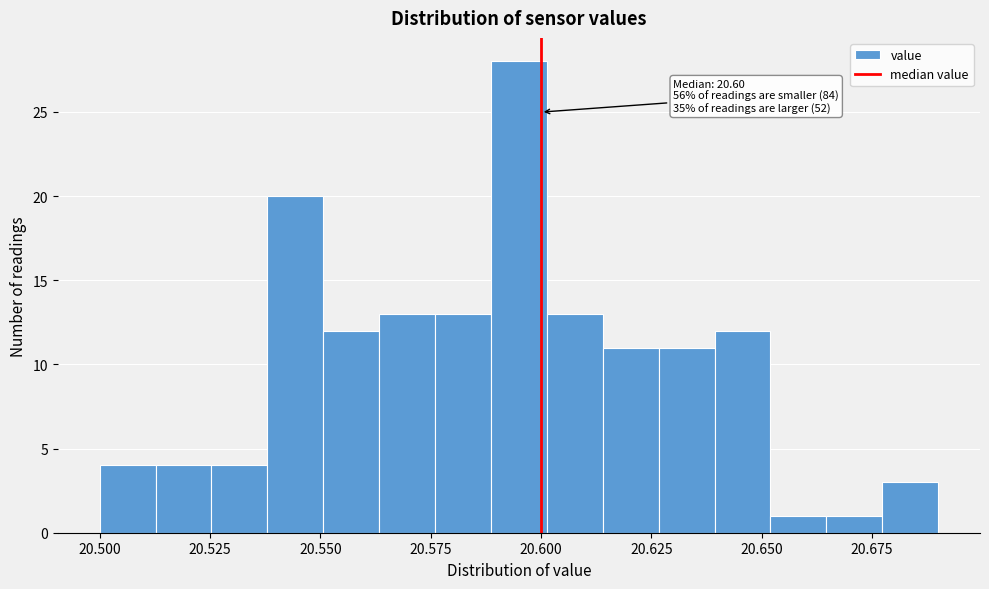

Read against the x-axis, roughly where is the centre of the tallest bar?

20.595